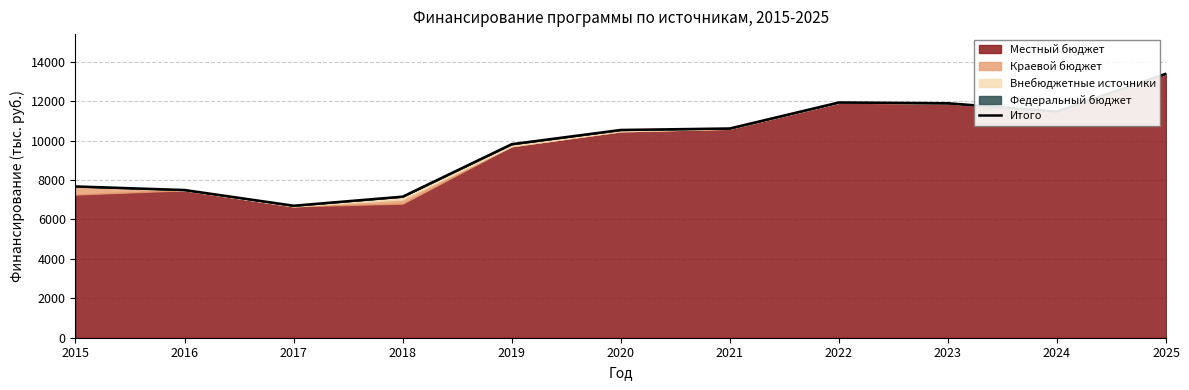

Rank the categories by value from lowest to highest.

2017, 2018, 2016, 2015, 2019, 2020, 2021, 2024, 2023, 2022, 2025